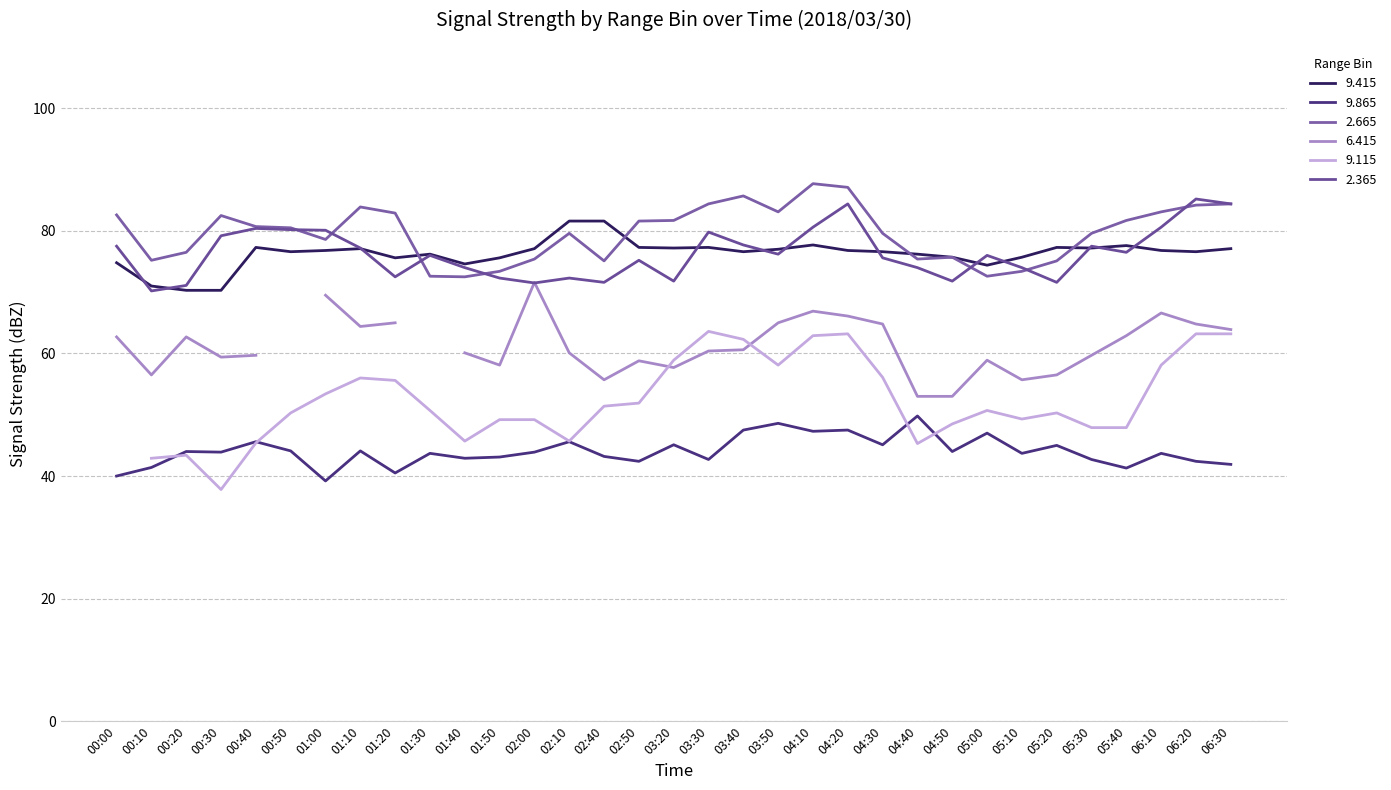

What is the difference between the maximum and minimum values in the 9.415 series?

11.3